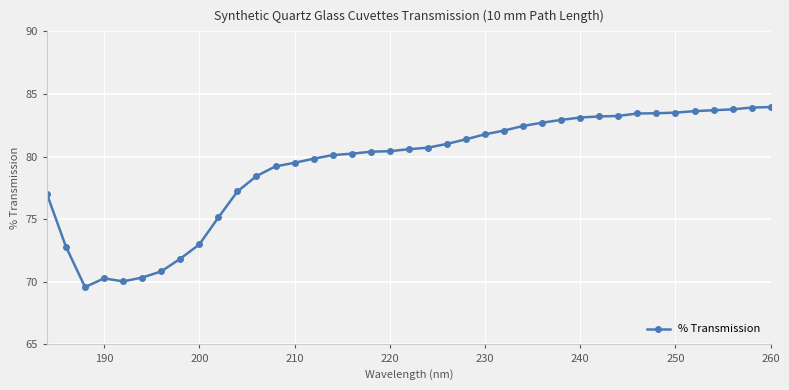

How many lines are shown in the chart?

1